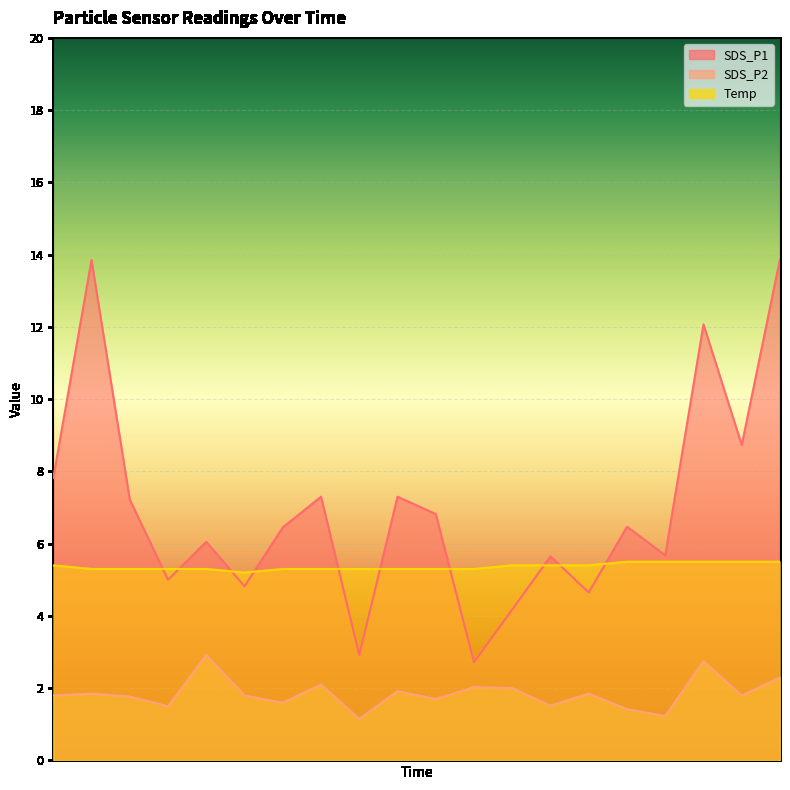

At how many categories does at least one series exceed 5?

20